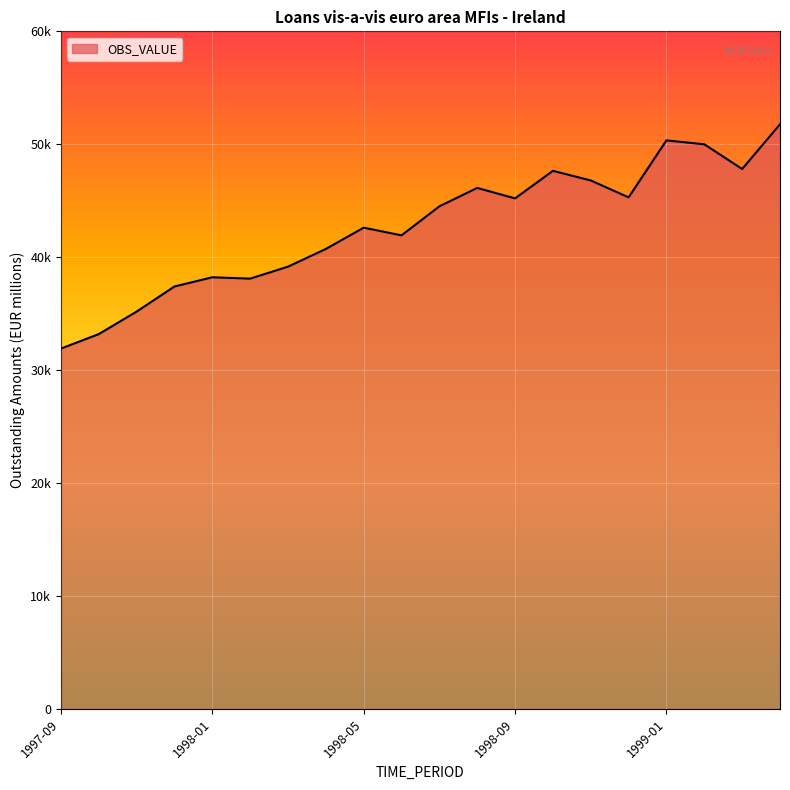

Does the chart display data point markers on the line(s)?

No